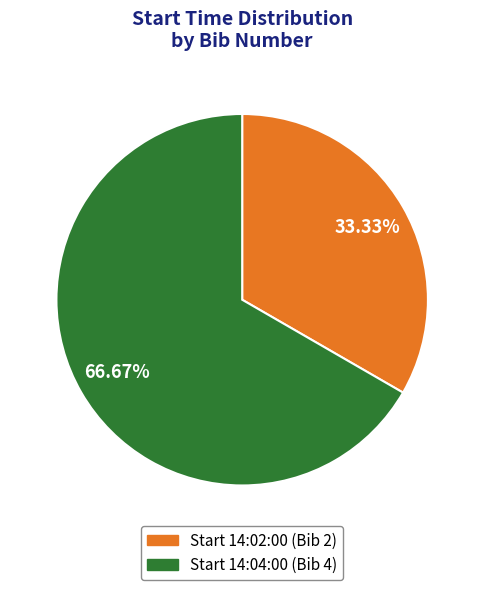

How many slices are in this pie chart?

2